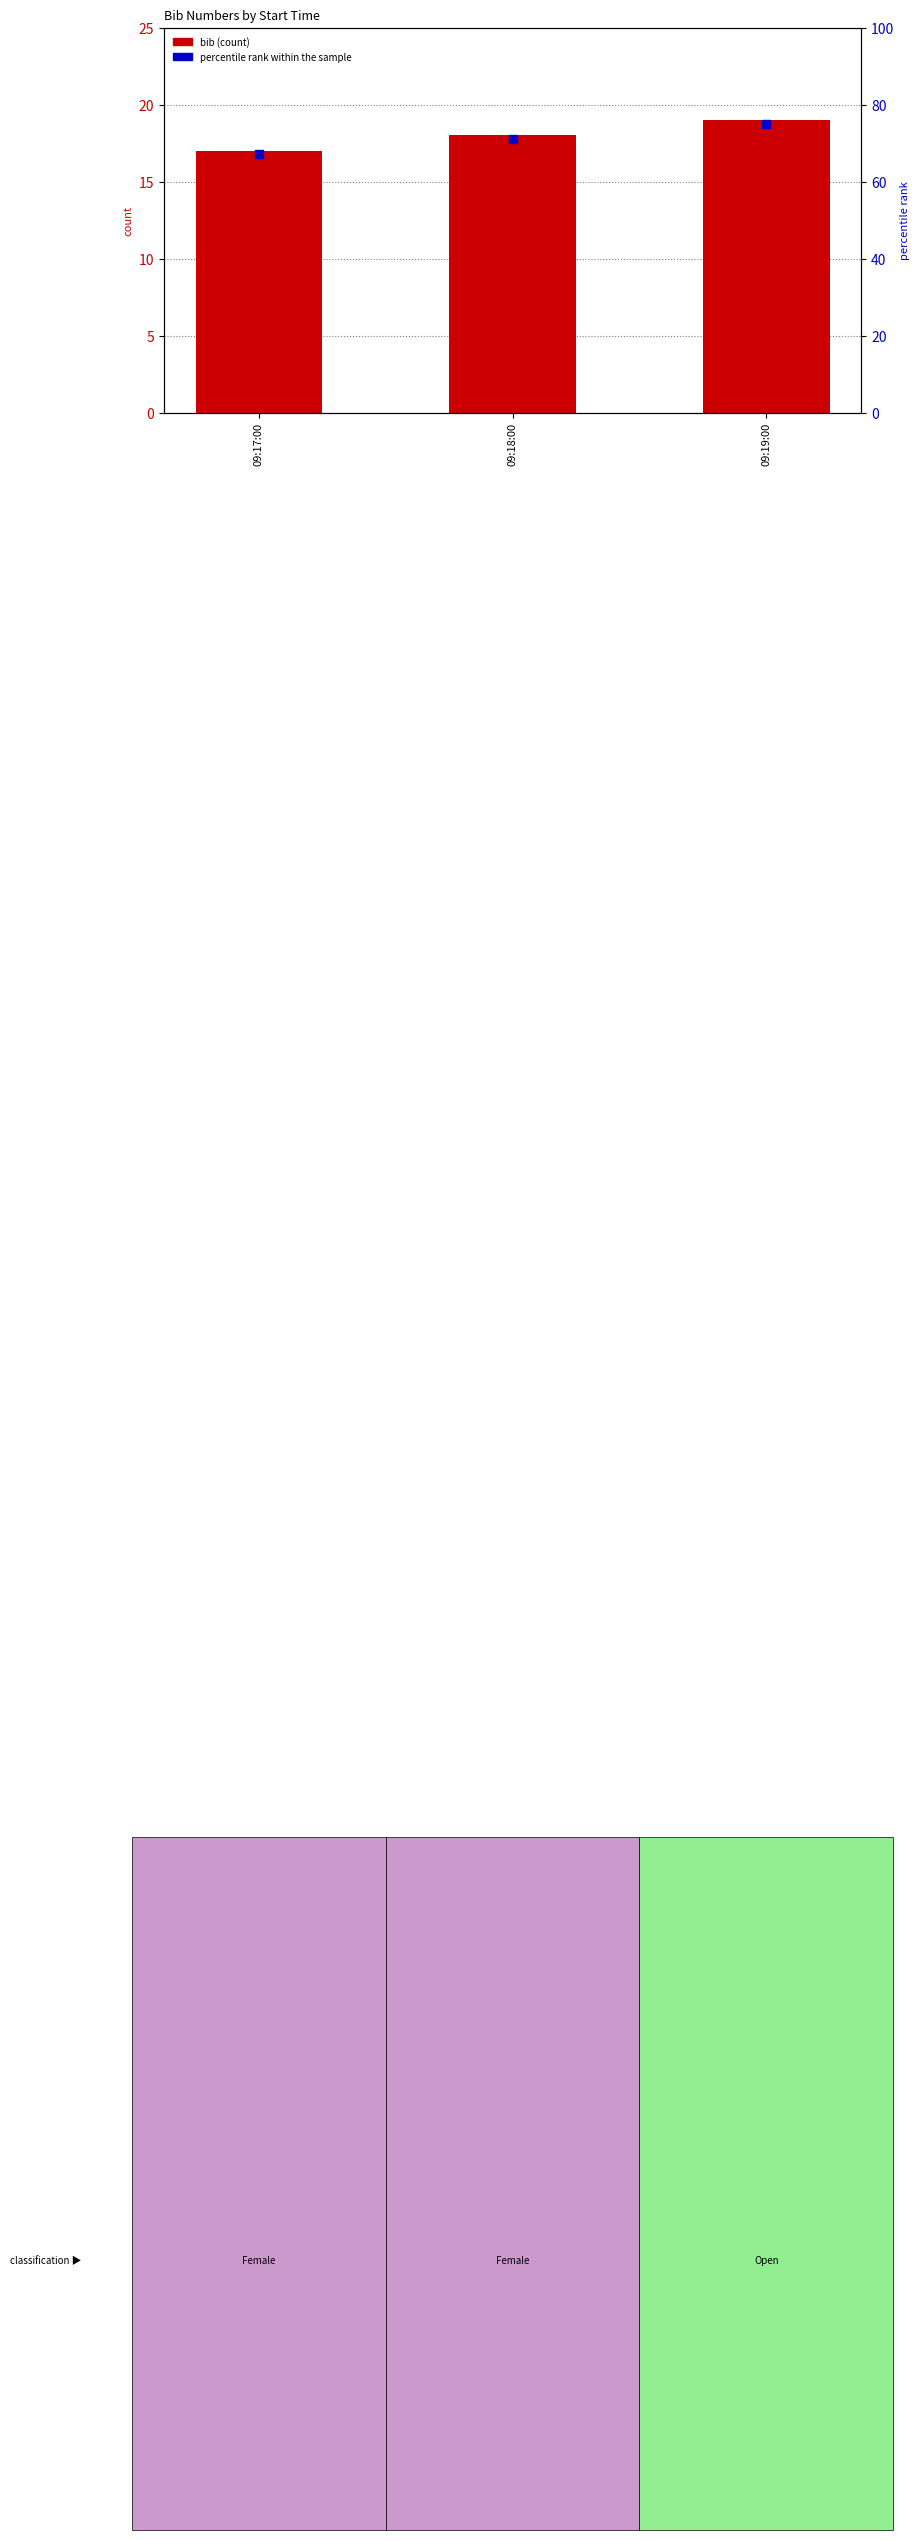

Which series has the largest total across all categories?

percentile rank within the sample